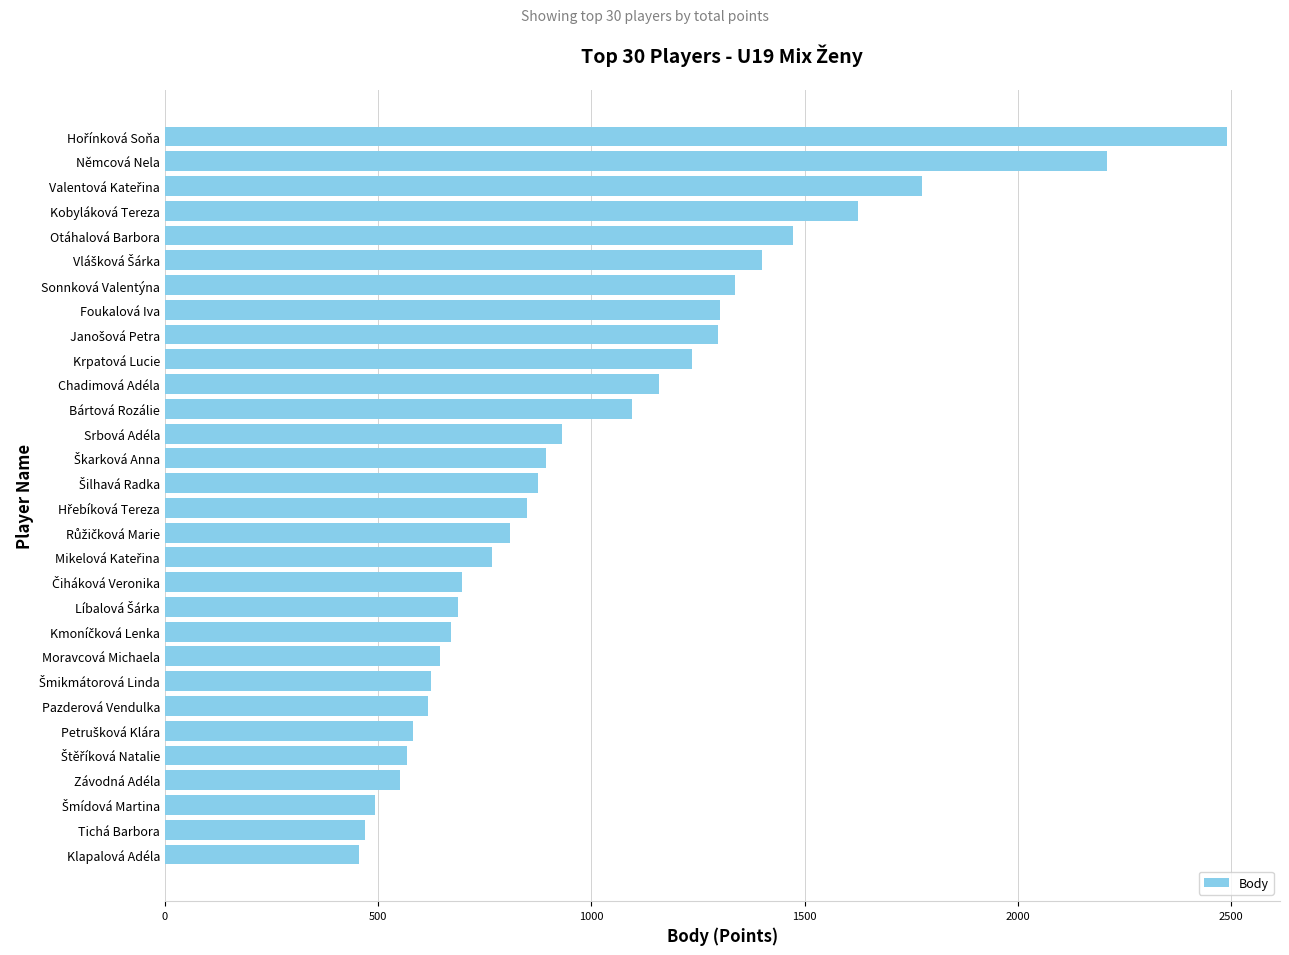

Where is the data nearest to the value 1472?

Otáhalová Barbora